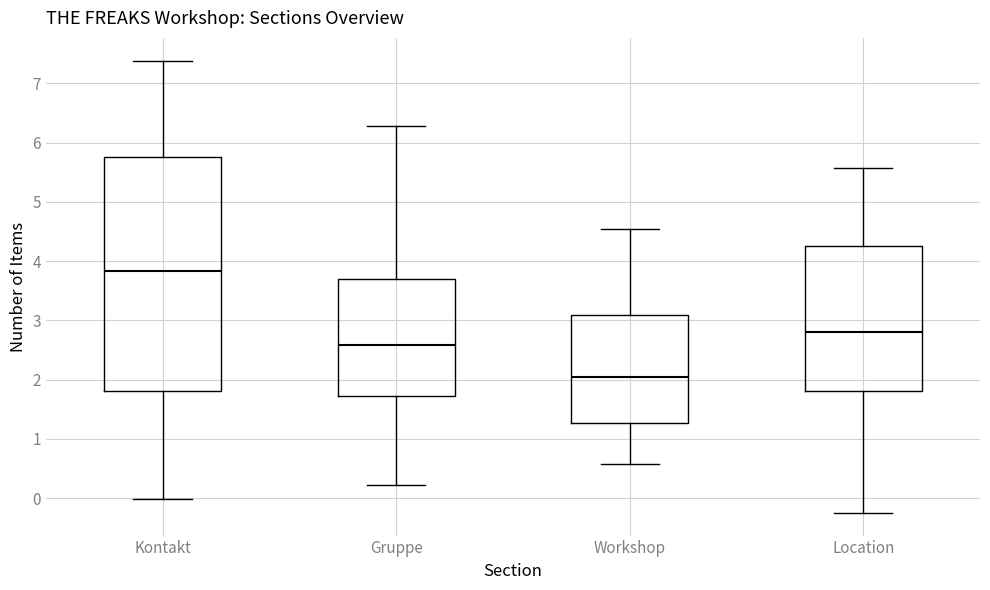

Where is the lower edge of the box for Kontakt on the y-axis? The values are not printed on the chart, so give them approximately, as read against the axis.

1.8